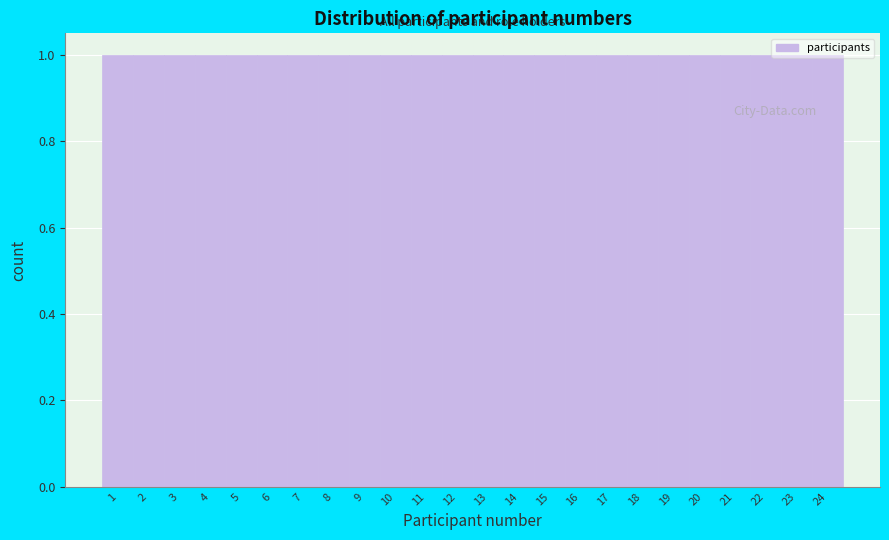

How tall is the bar that spans 13.5 to 14.5 on the x-axis? The values are not printed on the chart, so give them approximately, as read against the axis.

1